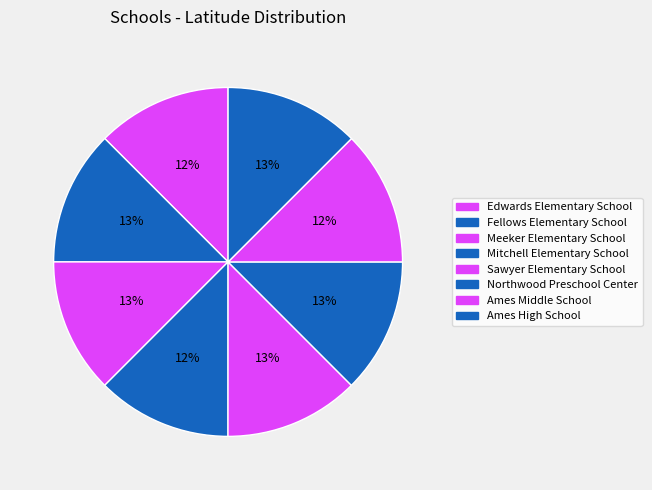

Is Sawyer Elementary School the majority of the pie?

No